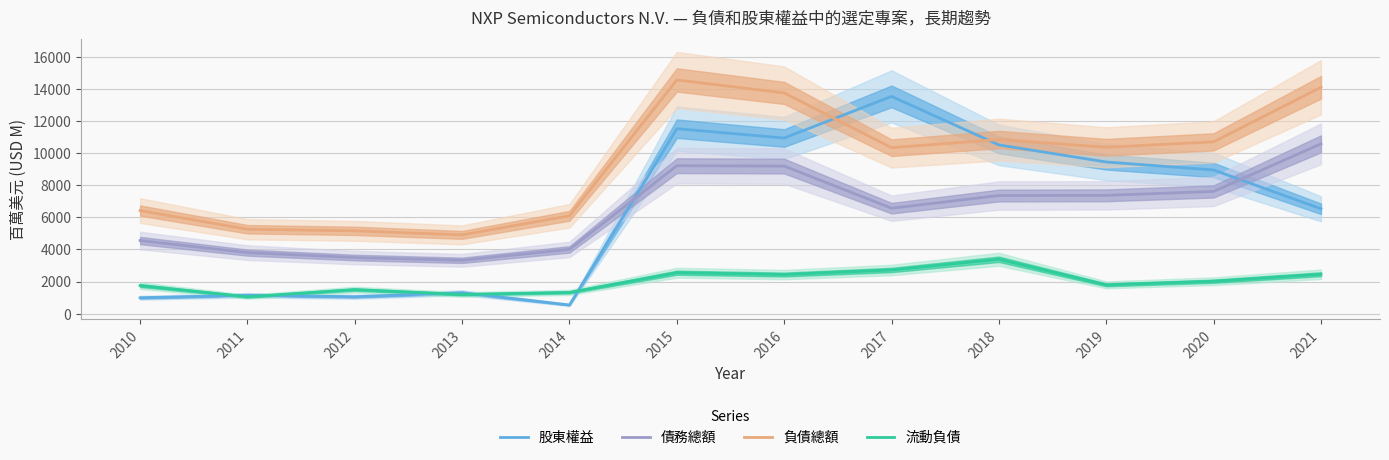

Reading right to left, transcribe all the data shown in this chart.

股東權益: 6528	8944	9441	10505	13527	10935	11515	538	1301	1049	1145	986
債務總額: 10572	7609	7365	7354	6565	9187	9212	3999	3321	3492	3799	4551
負債總額: 14094	10696	10361	10840	10333	13742	14551	6092	4903	5155	5255	6418
流動負債: 2452	2017	1791	3385	2718	2433	2548	1320	1193	1496	1049	1748